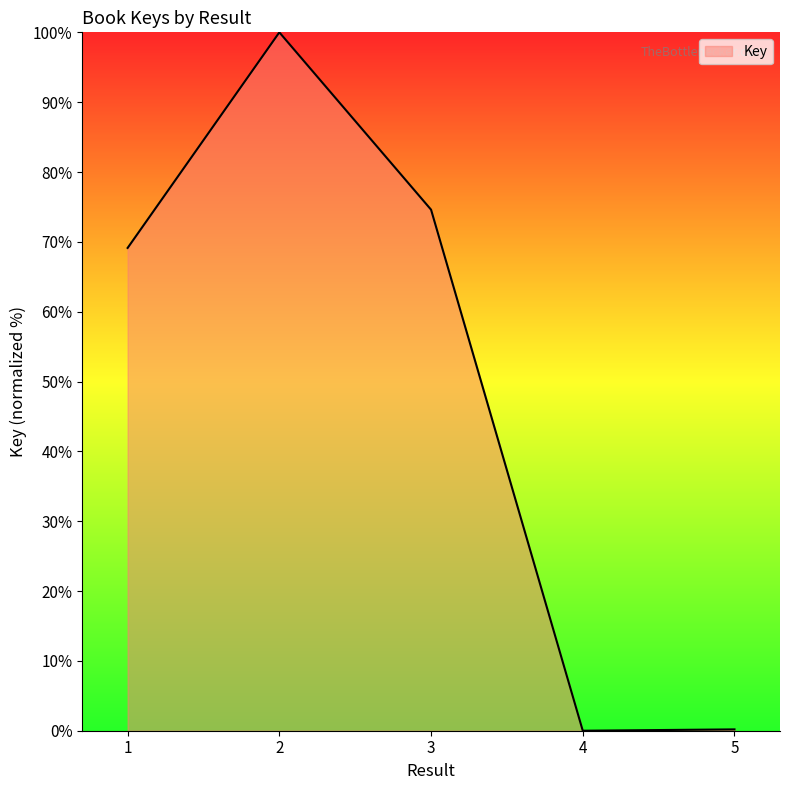

Count the number of data series in this chart.

1